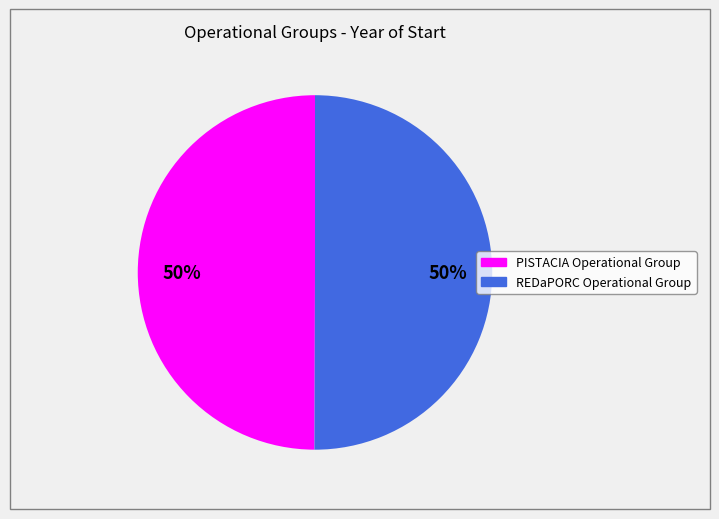

Approximately how many times larger is the value at PISTACIA Operational Group compared to REDaPORC Operational Group?

1.0